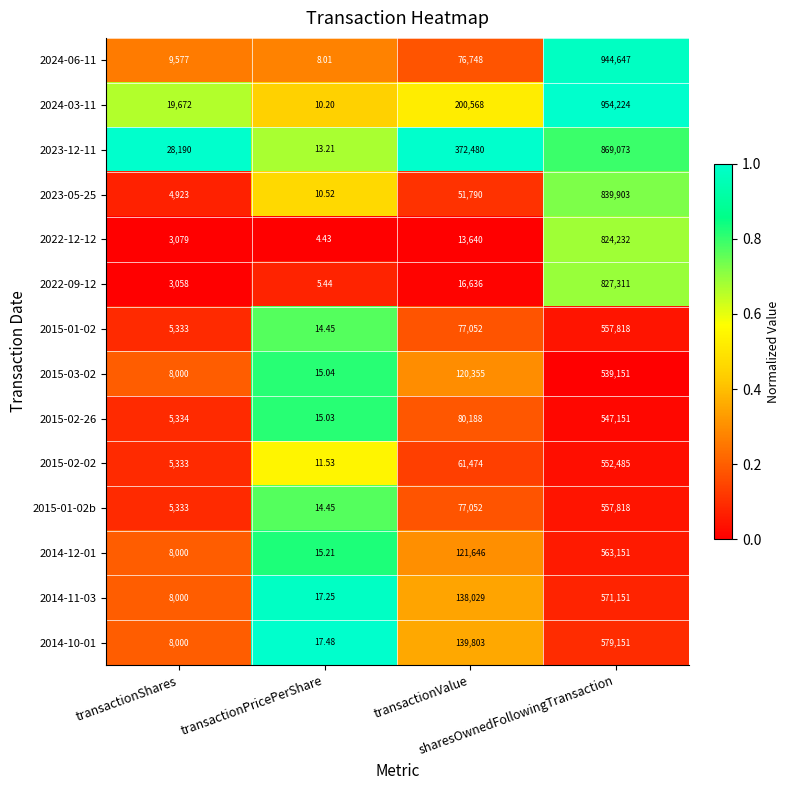

Between transactionPricePerShare and sharesOwnedFollowingTransaction, which series saw the biggest shift?

2024-03-11